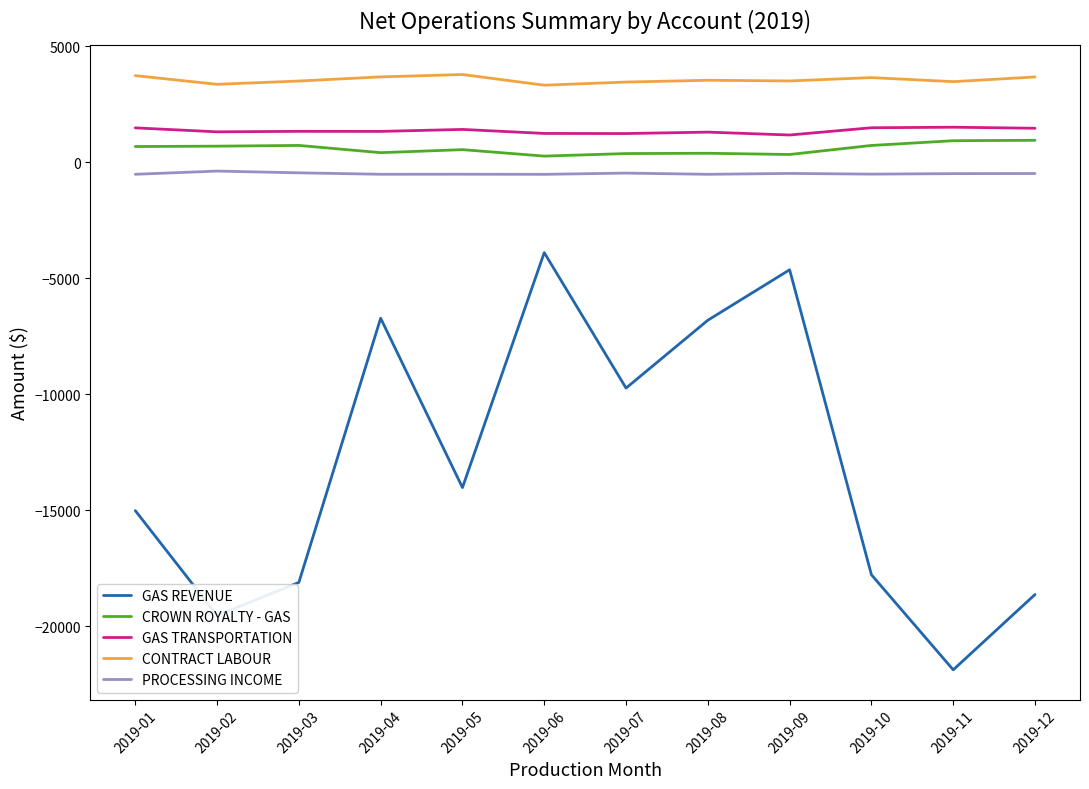

Is the value of CROWN ROYALTY - GAS at 2019-02 greater than the value of PROCESSING INCOME at 2019-04?

Yes